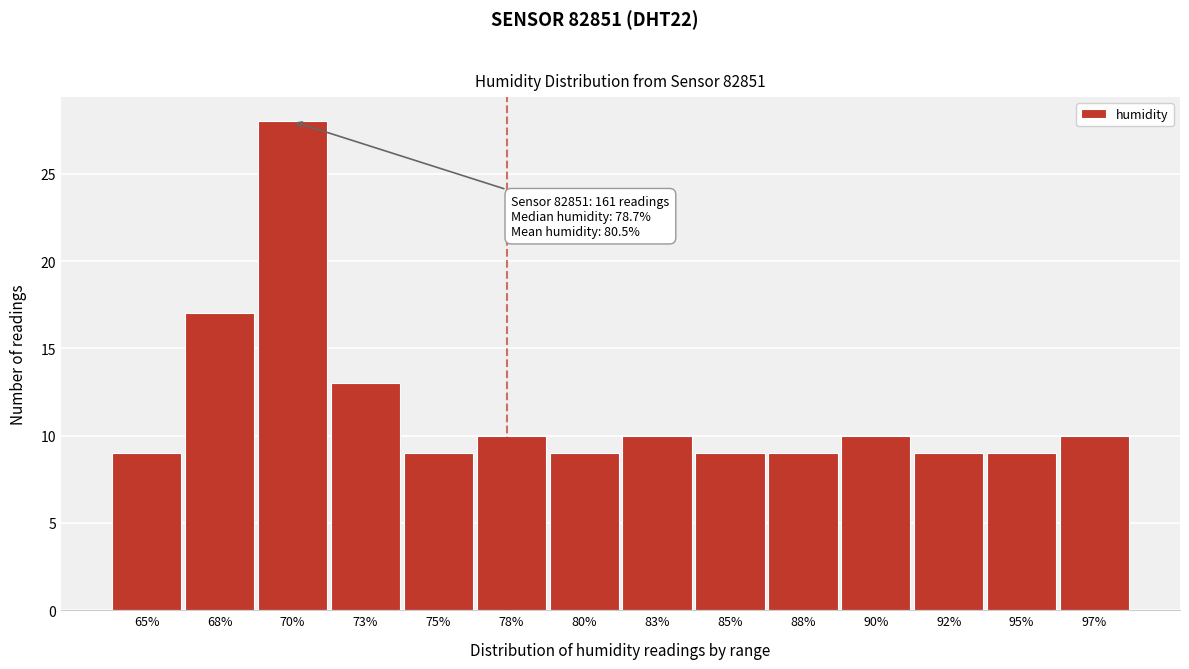

Reading left to right, list all the values displayed in this chart.

65%=9	68%=17	70%=28	73%=13	75%=9	78%=10	80%=9	83%=10	85%=9	88%=9	90%=10	92%=9	95%=9	97%=10